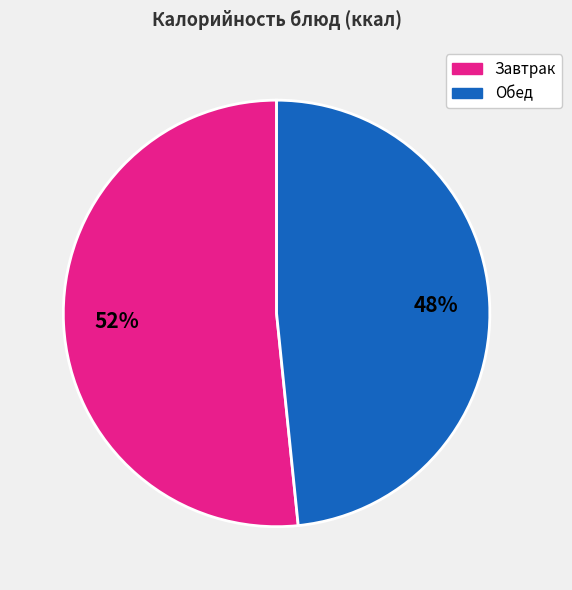

Does any single category account for the majority?

Yes